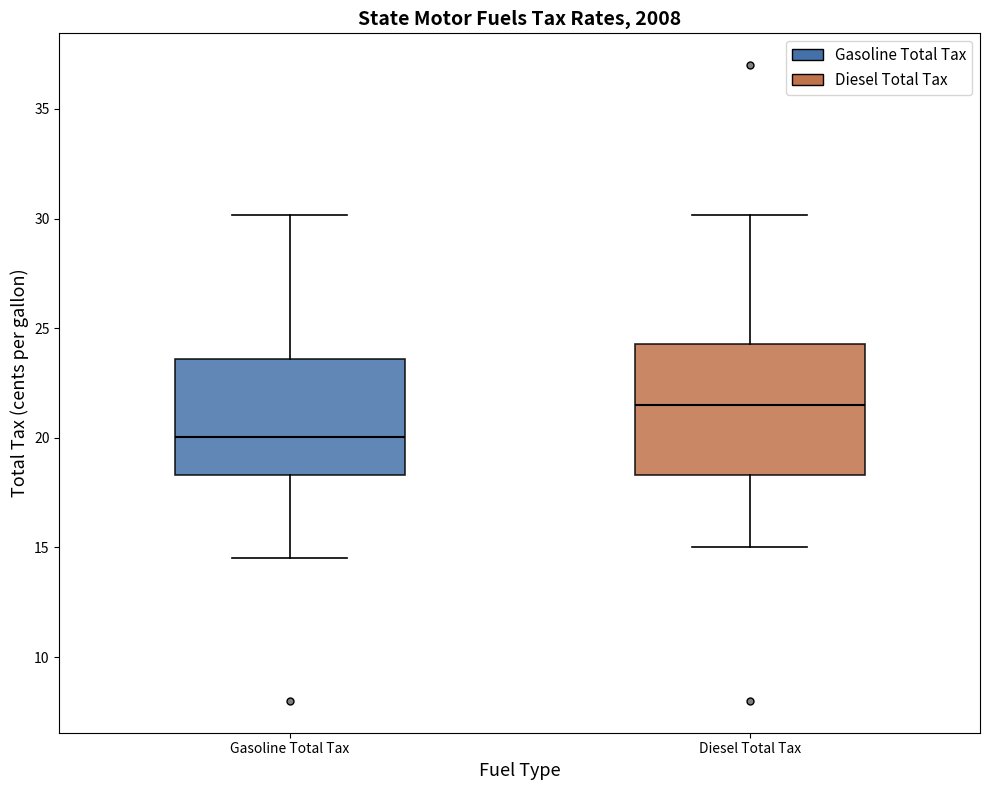

Where does the median line of the box for Gasoline Total Tax sit on the y-axis? The values are not printed on the chart, so give them approximately, as read against the axis.

20.0